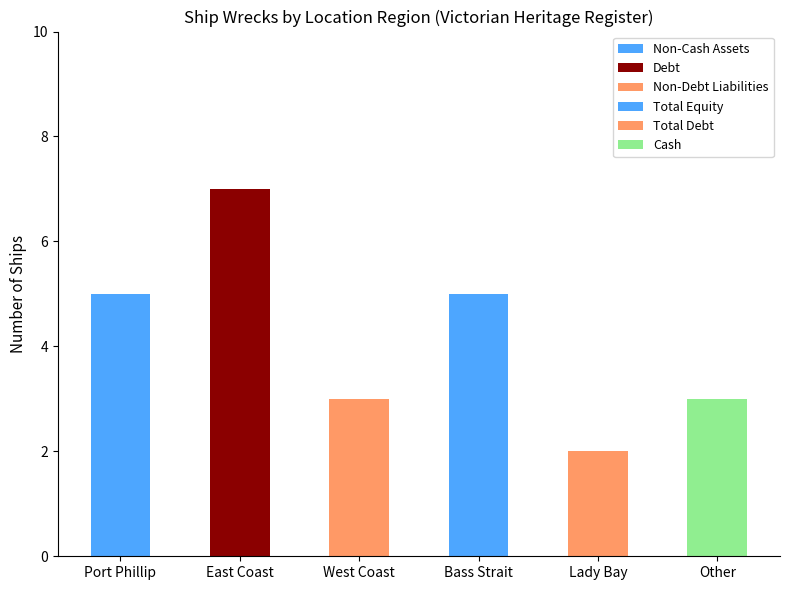

What is the label of the 1st bar from the left?

Port Phillip